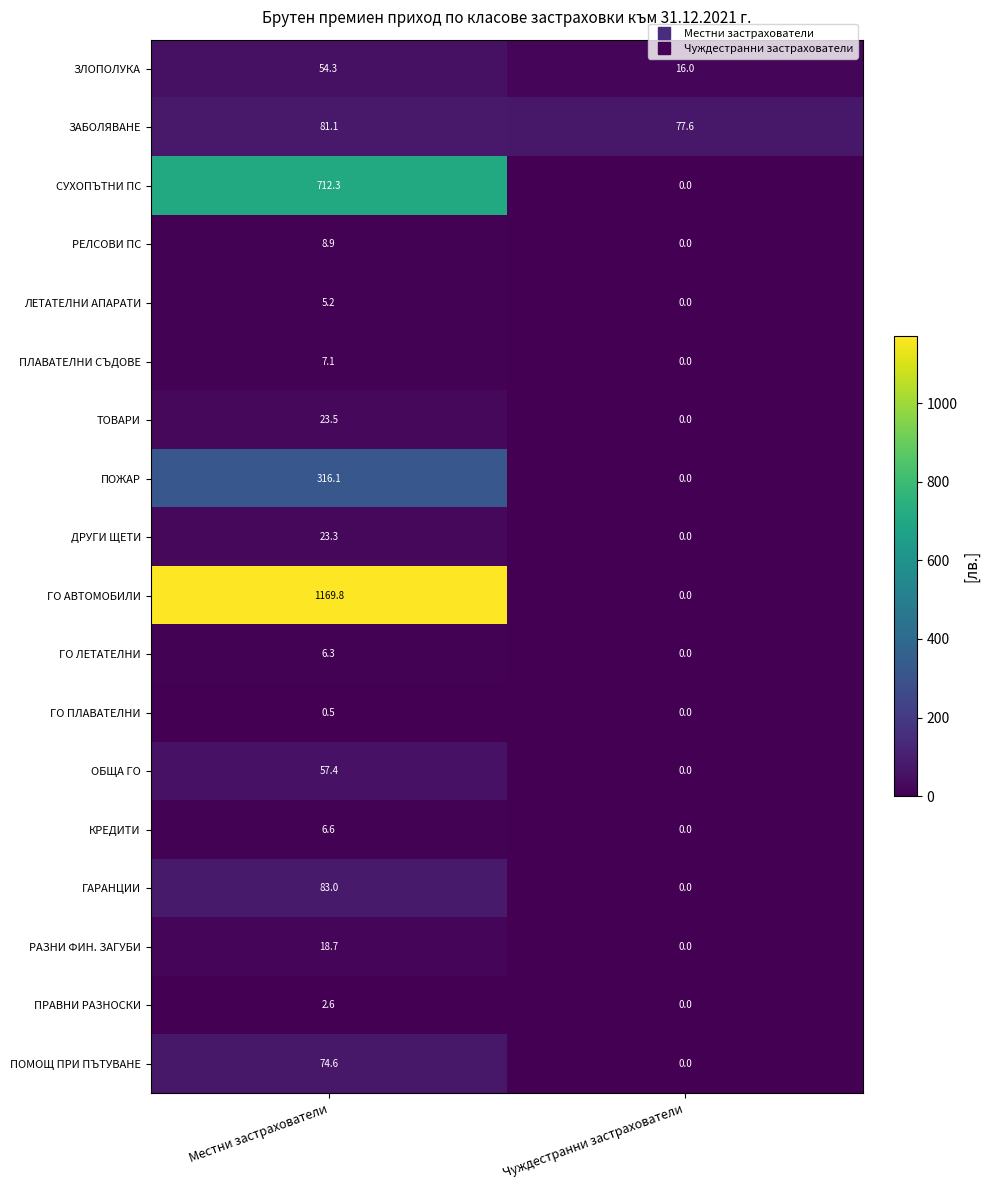

True or false: ТОВАРИ has a value of -9.5 at Чуждестранни застрахователи.

False